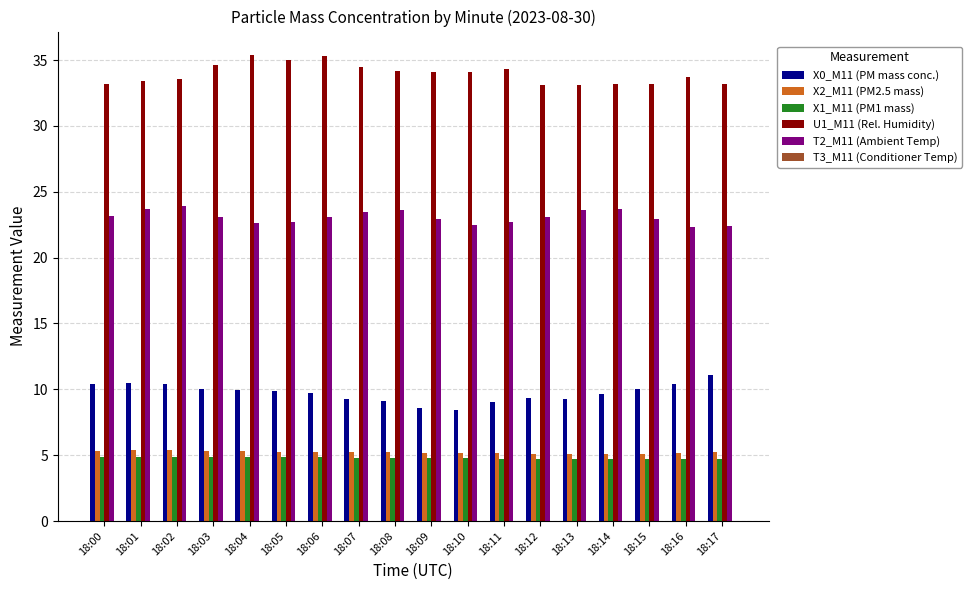

Which series has the largest total across all categories?

U1_M11 (Rel. Humidity)